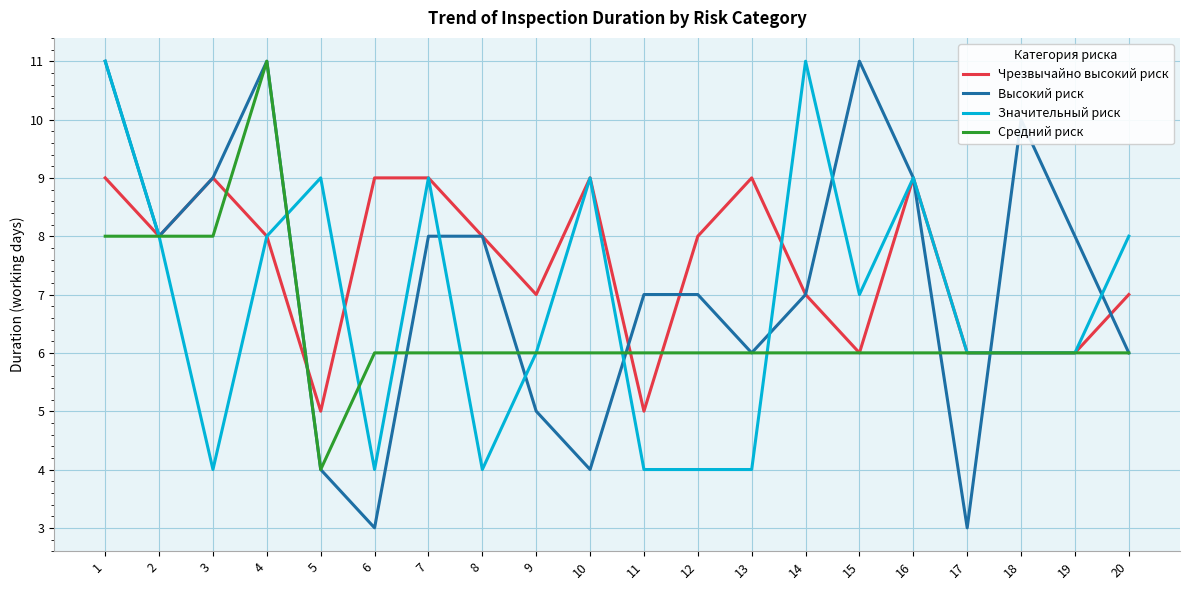

Is it true that Средний риск equals 10 at 14?

False